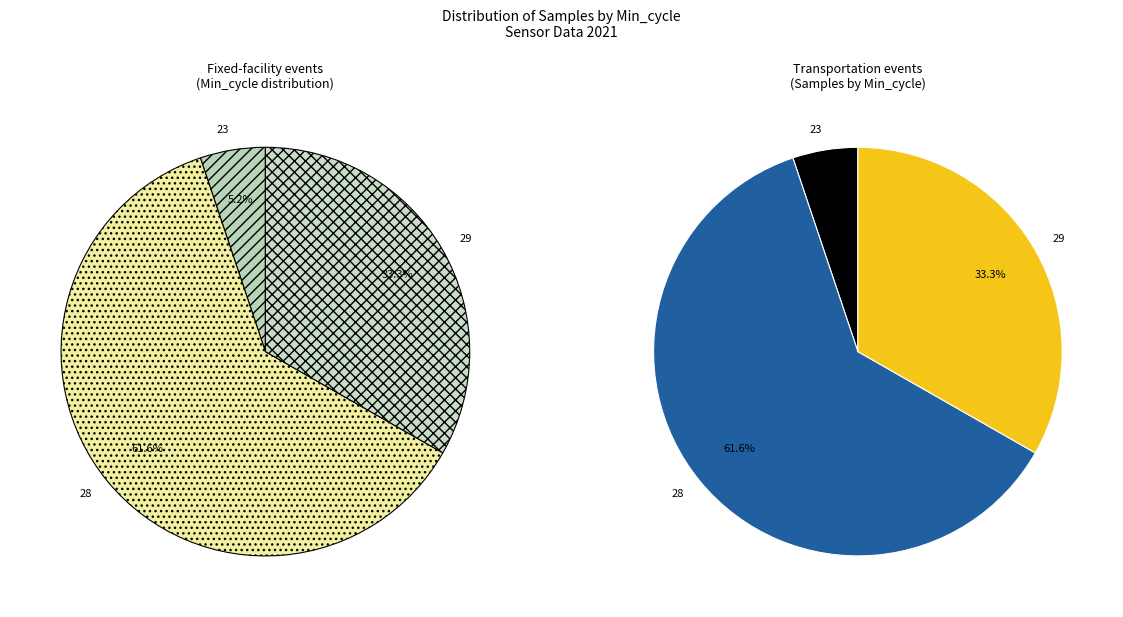

Do 23 and 30 together represent more than half of the pie?

No